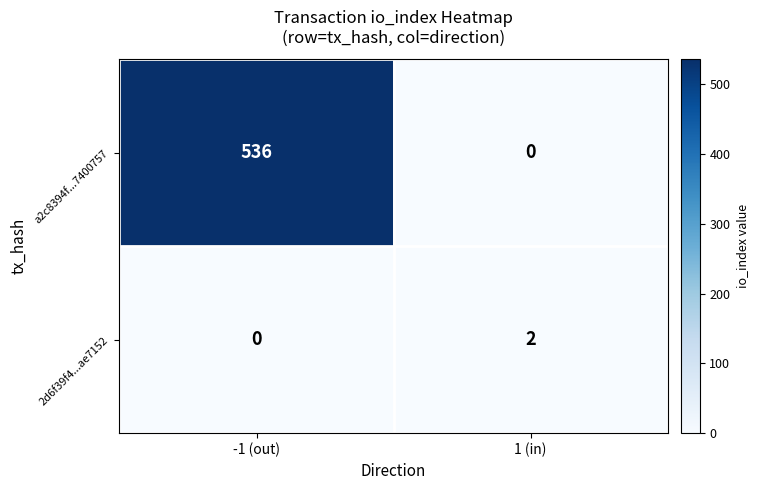

Reading right to left, what are all the values shown in this chart?

a2c8394f...7400757: 0	536
2d6f39f4...ae7152: 2	0